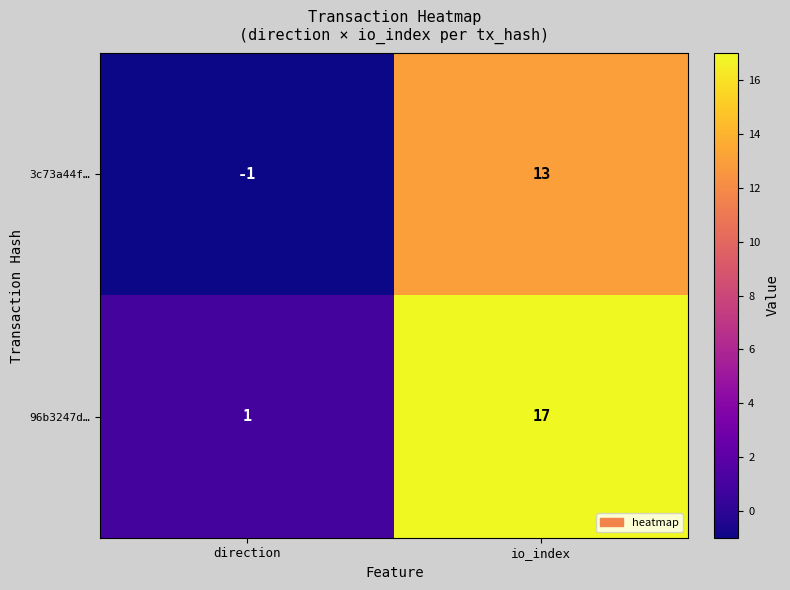

At which category does the chart reach its peak across all series?

io_index